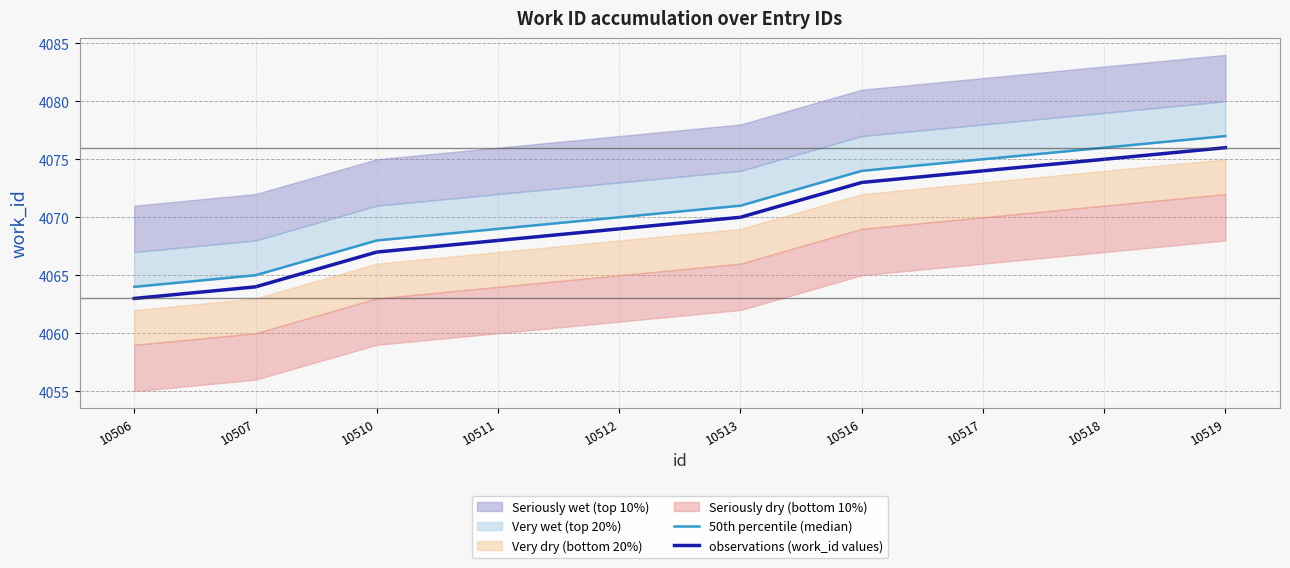

Is this an area chart (filled region under the line)?

No